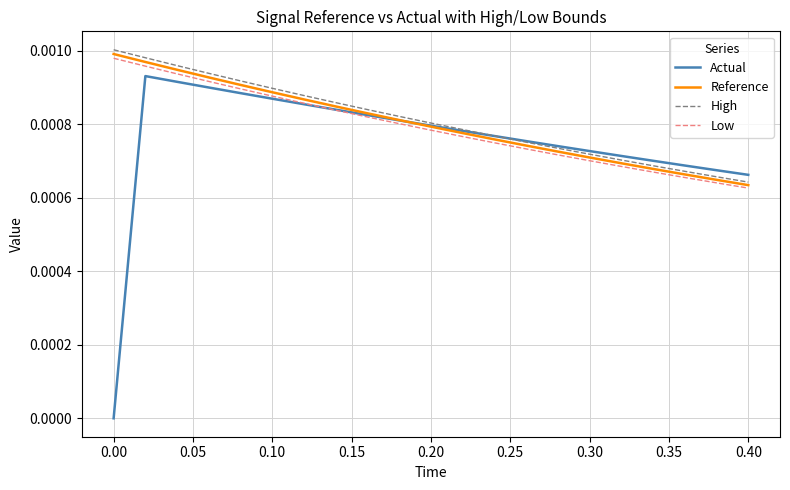

True or false: Low and High cross at least once.

False